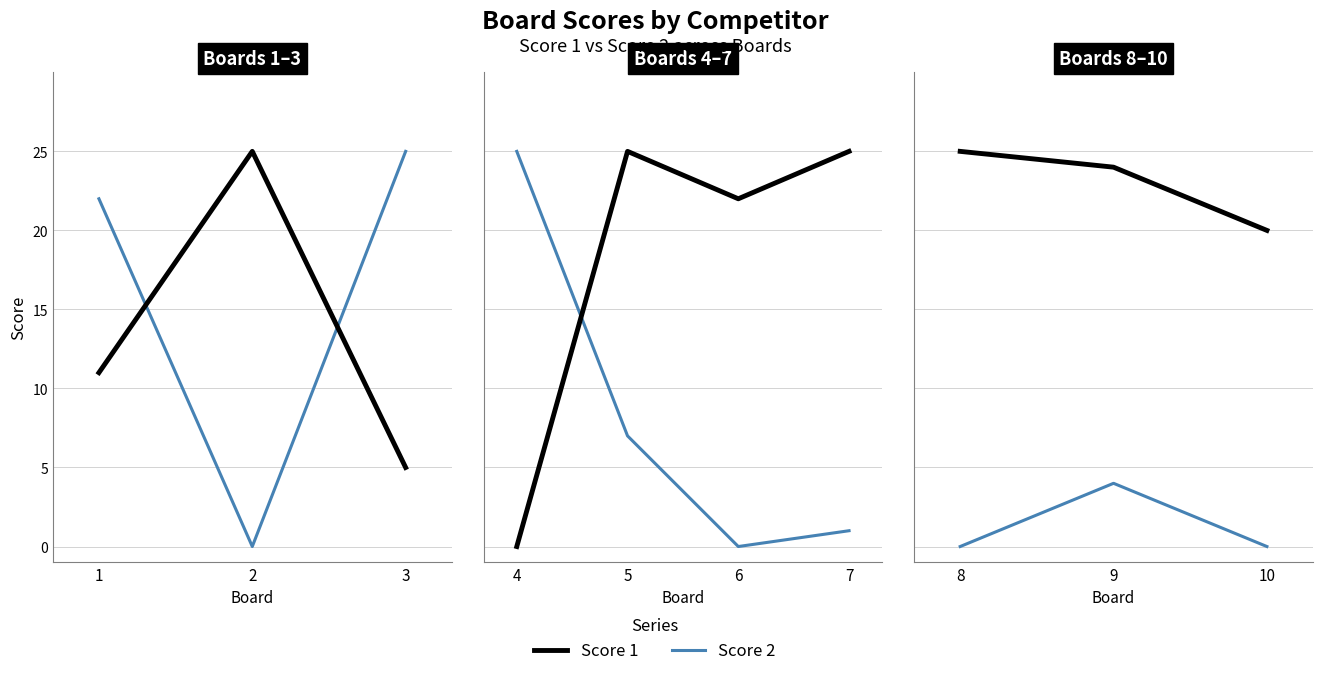

Does the chart have visible grid lines?

Yes